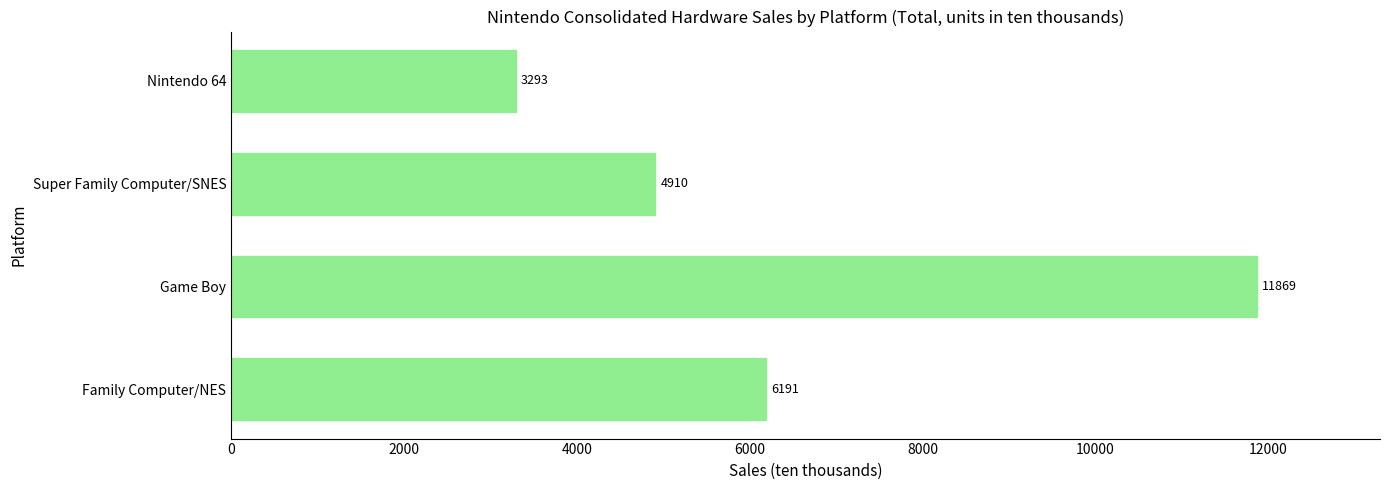

How many data points are less than 6191?

2